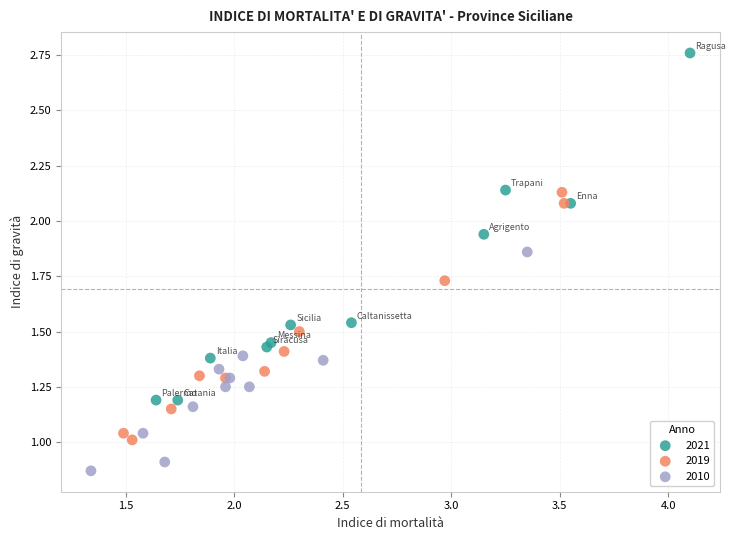

What are all the series names shown in the legend?

2021, 2019, 2010